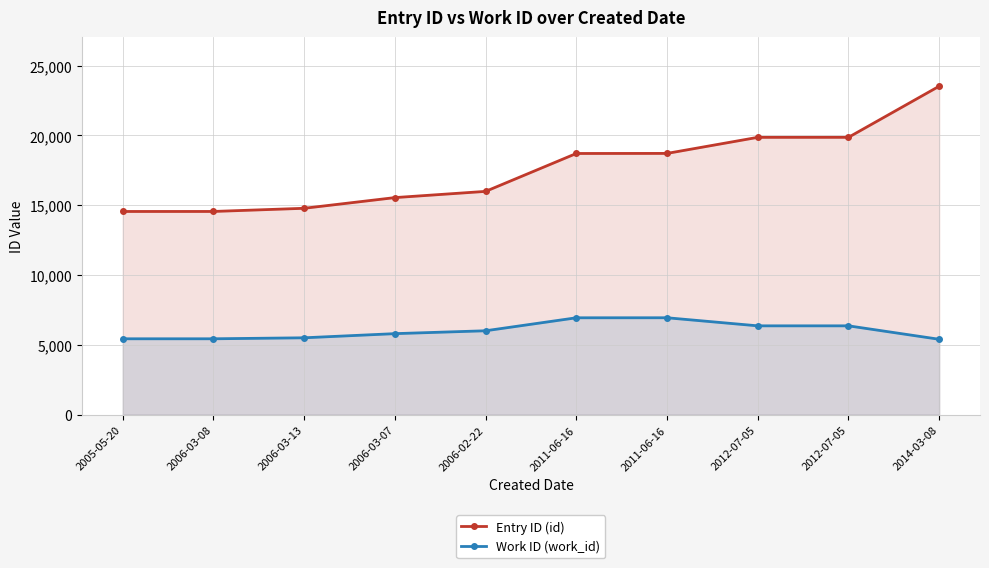

The Work ID (work_id) series shows 6366 at 2012-07-05. True or false?

True